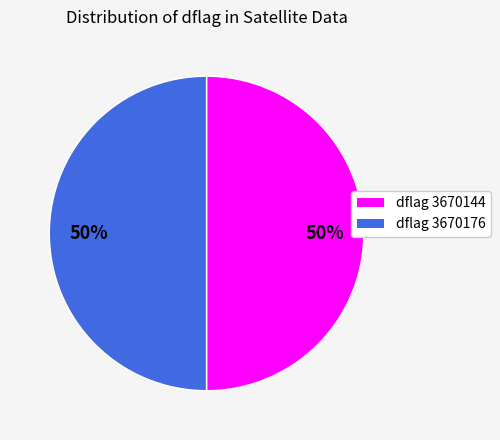

Which category accounts for the majority?

3670176